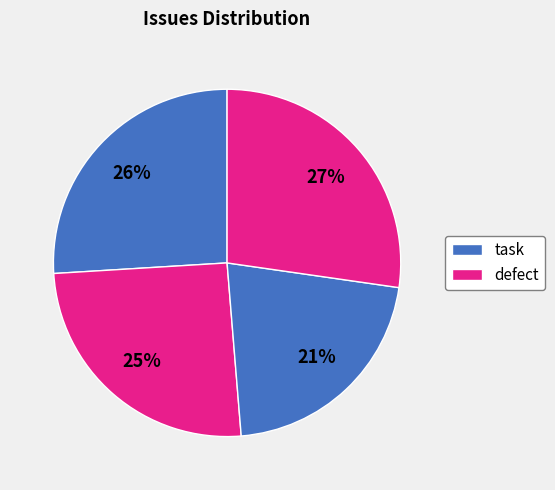

How many segments does this pie chart have?

4